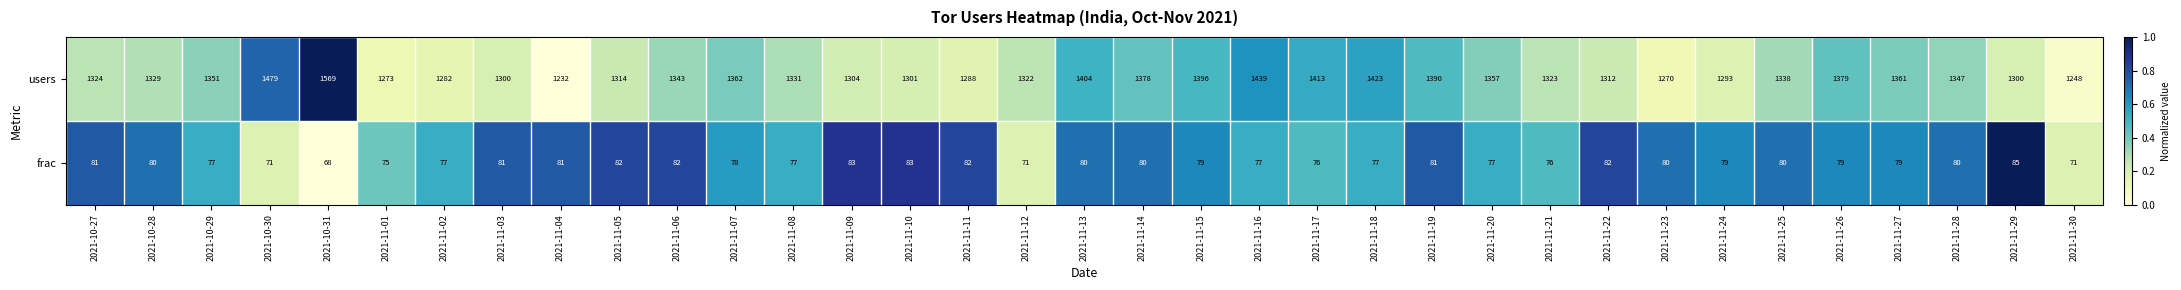

At 2021-11-06, list the series in order from smallest to largest.

frac, users